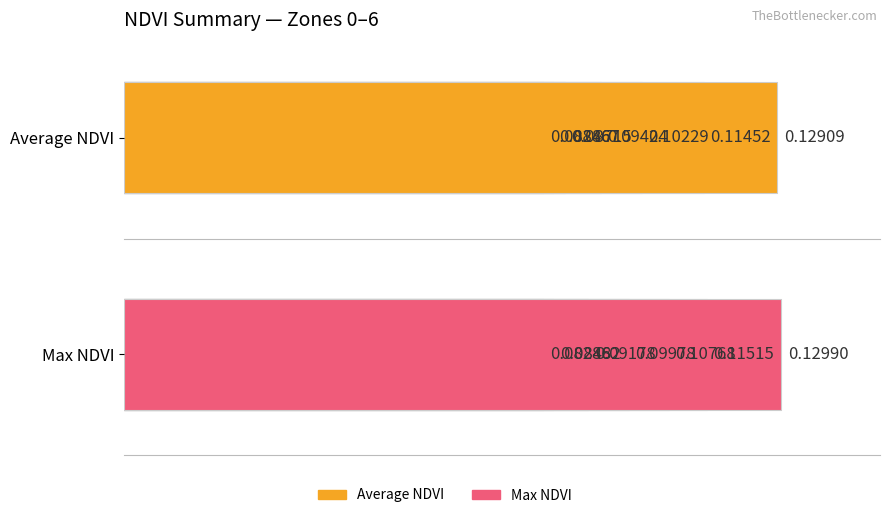

Rank the series at 0.10 from lowest to highest value.

Average NDVI, Max NDVI